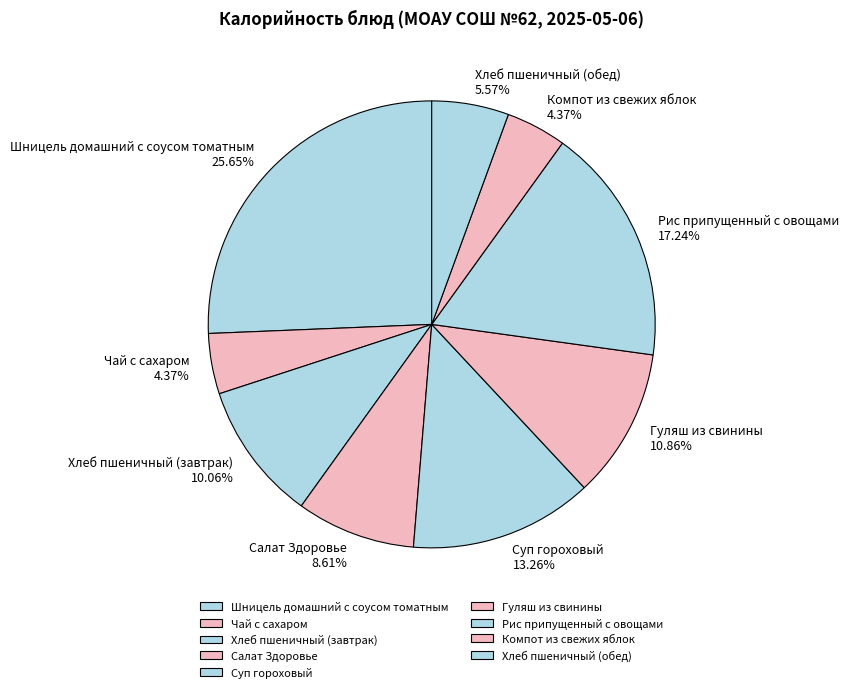

Does Гуляш из свинины account for over 50% of the chart?

No